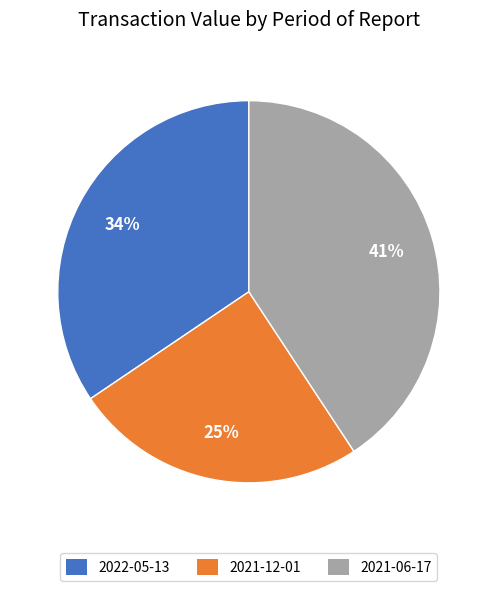

Is it true that 2021-06-17 is 29% of the pie?

False